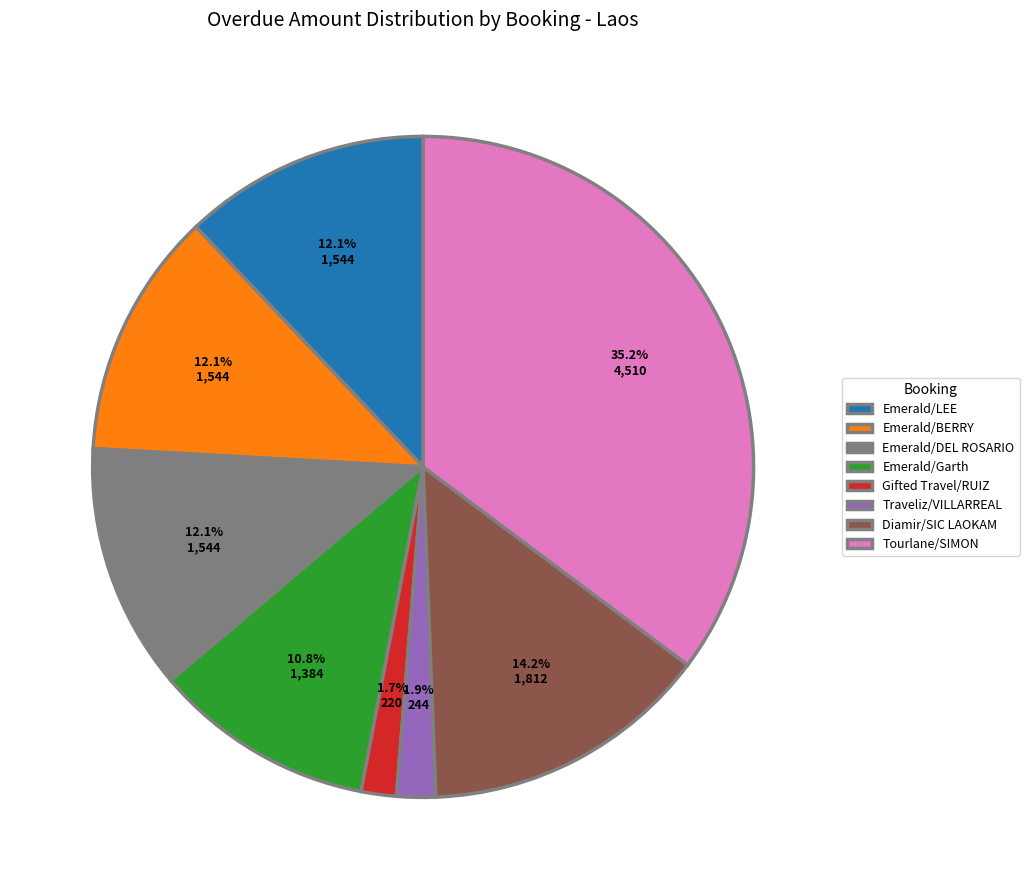

What percentage is NOT represented by Diamir/SIC LAOKAM?

85.8%